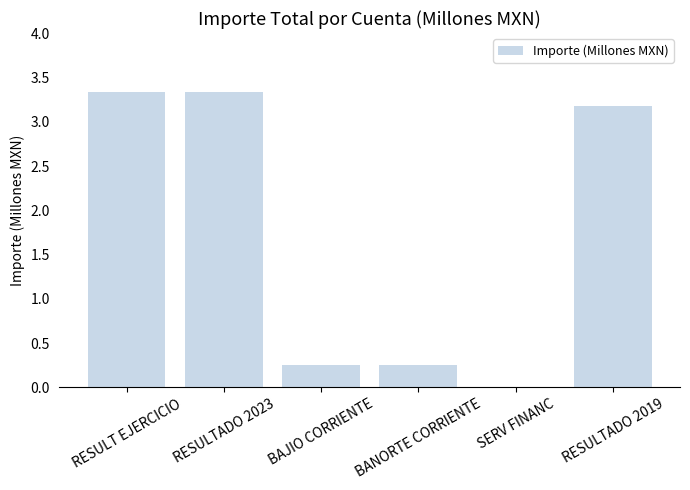

What is the greatest value displayed?

3.3